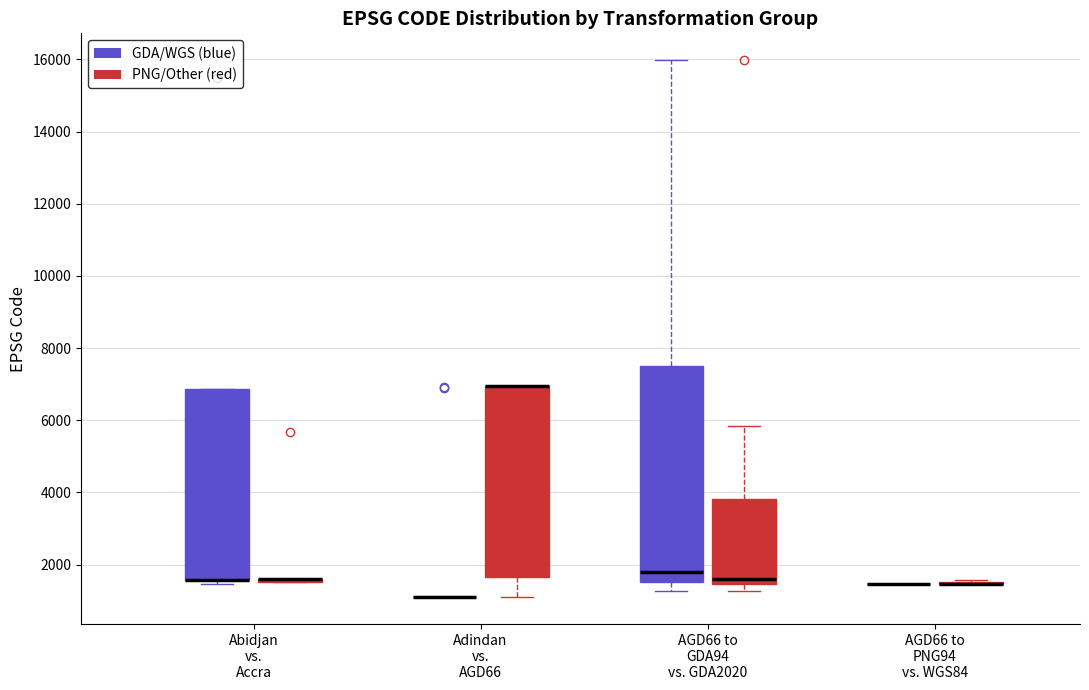

Which box is the tallest, from its lower edge to its upper edge?

AGD66 to GDA94 vs. GDA2020 (GDA/WGS (blue))